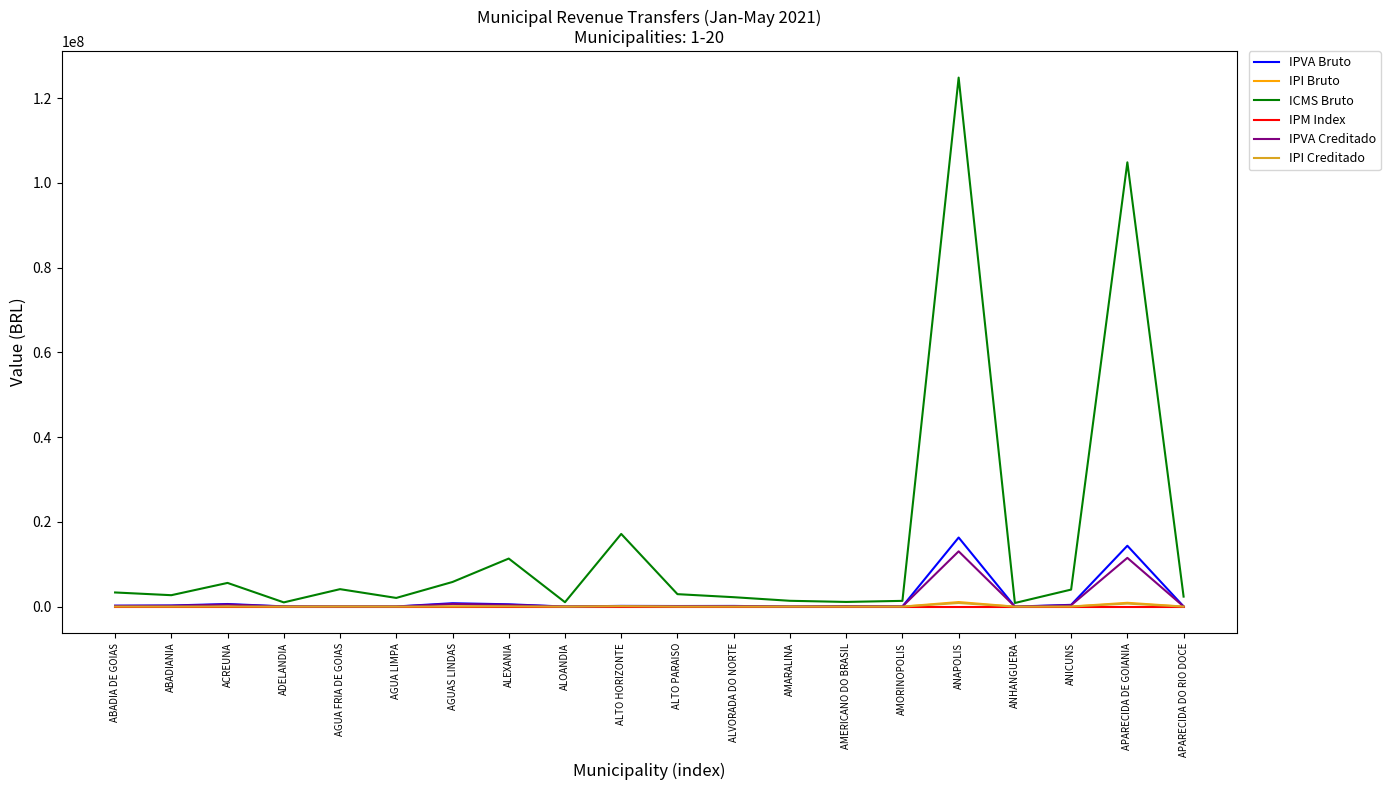

Does the chart display data point markers on the line(s)?

No